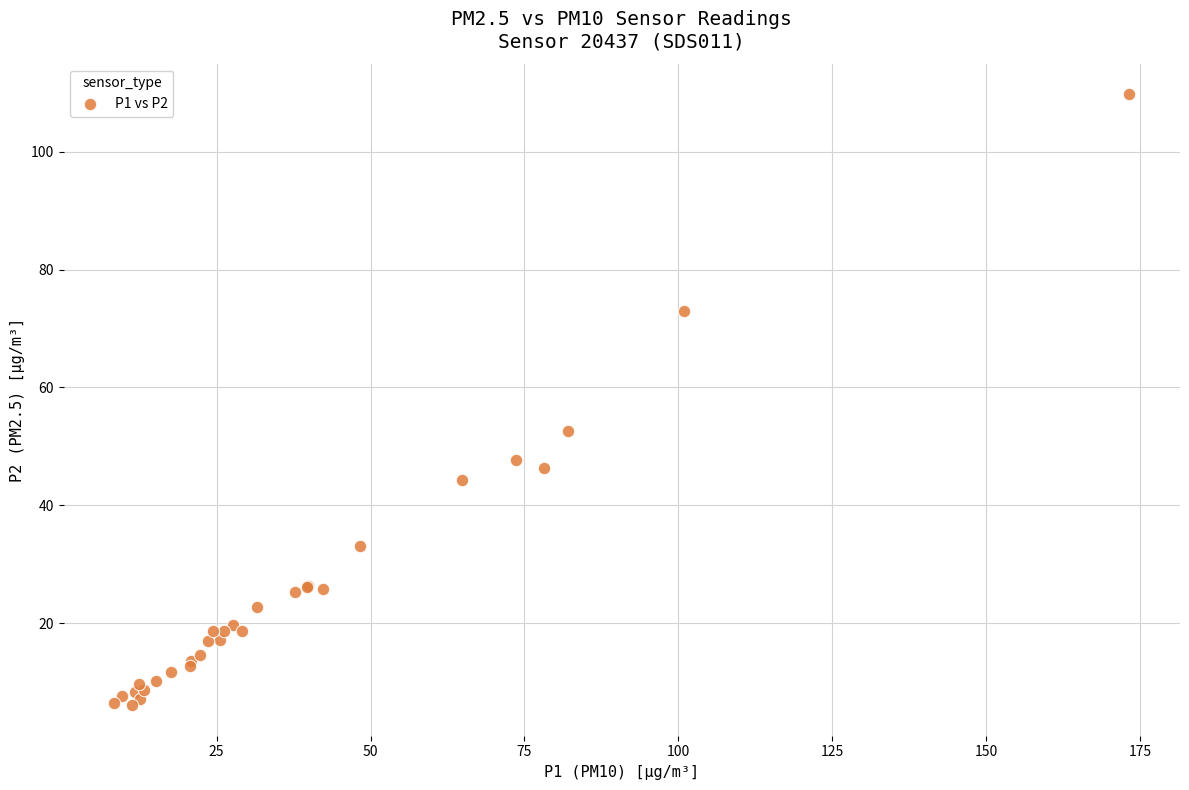

What Y value in the scatter plot is closest to 57?

52.6